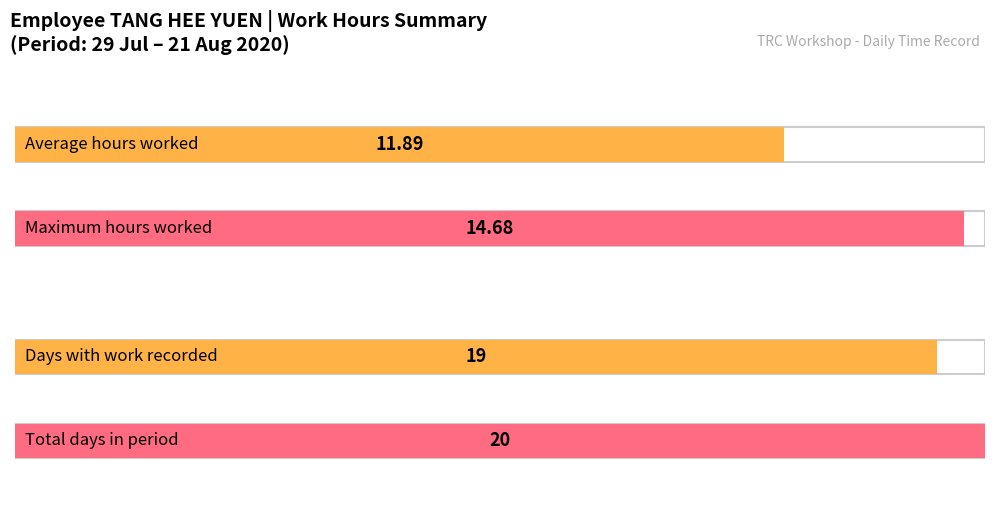

Where is the data nearest to the value 7?

12